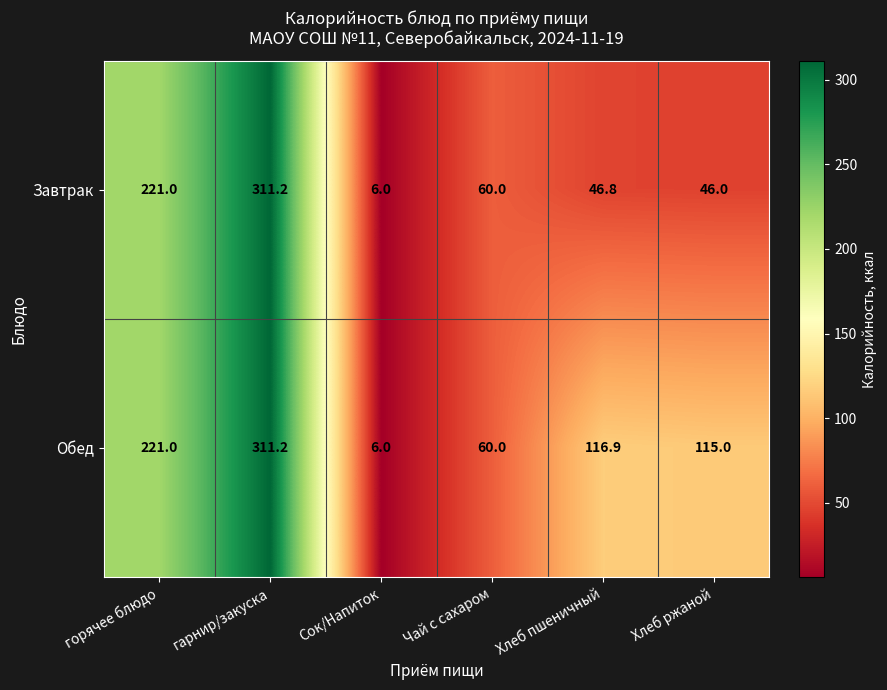

Between Сок/Напиток and Хлеб пшеничный, which series saw the biggest shift?

Обед